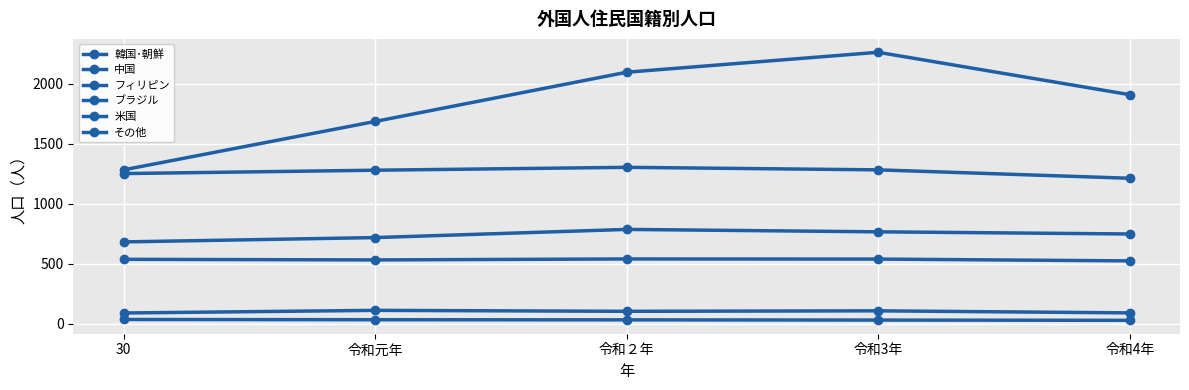

Does the chart have visible grid lines?

Yes